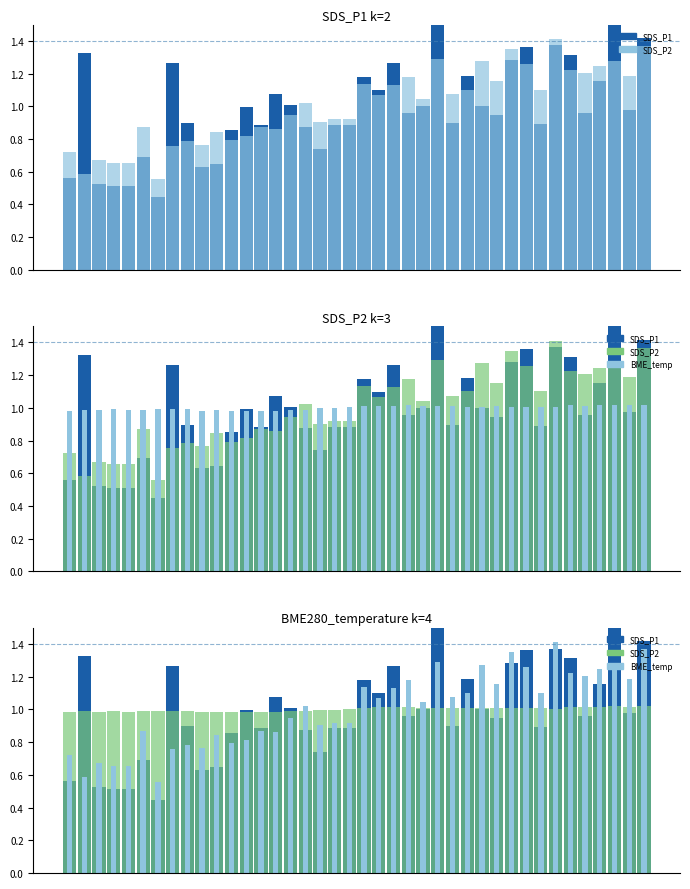

Rank the categories by SDS_P1 value from highest to lowest.

25, 37, 39, 33, 31, 1, 34, 30, 7, 22, 27, 20, 36, 21, 14, 15, 24, 28, 12, 38, 23, 35, 29, 8, 26, 32, 13, 18, 19, 16, 11, 17, 5, 10, 9, 0, 2, 3, 4, 6